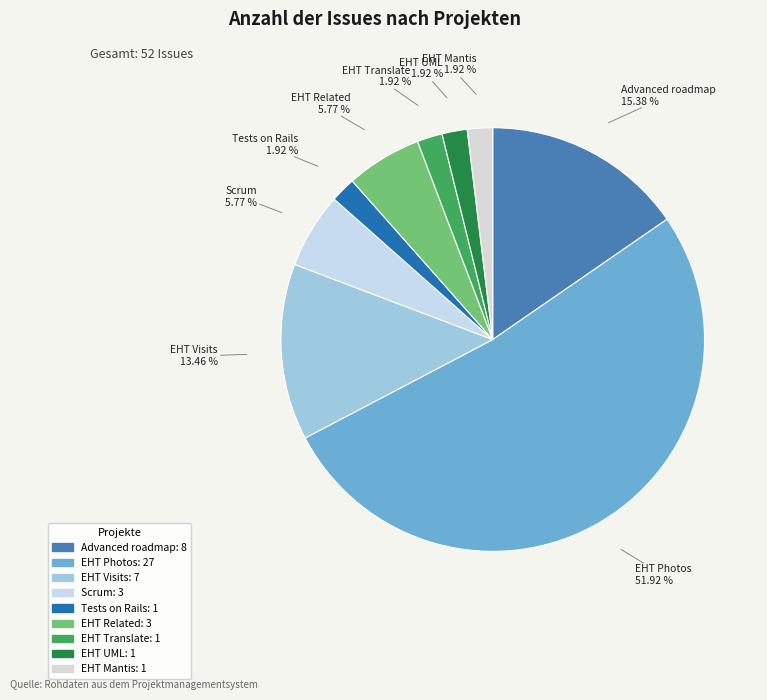

Combined, do EHT Related and EHT Visits account for over 50%?

No